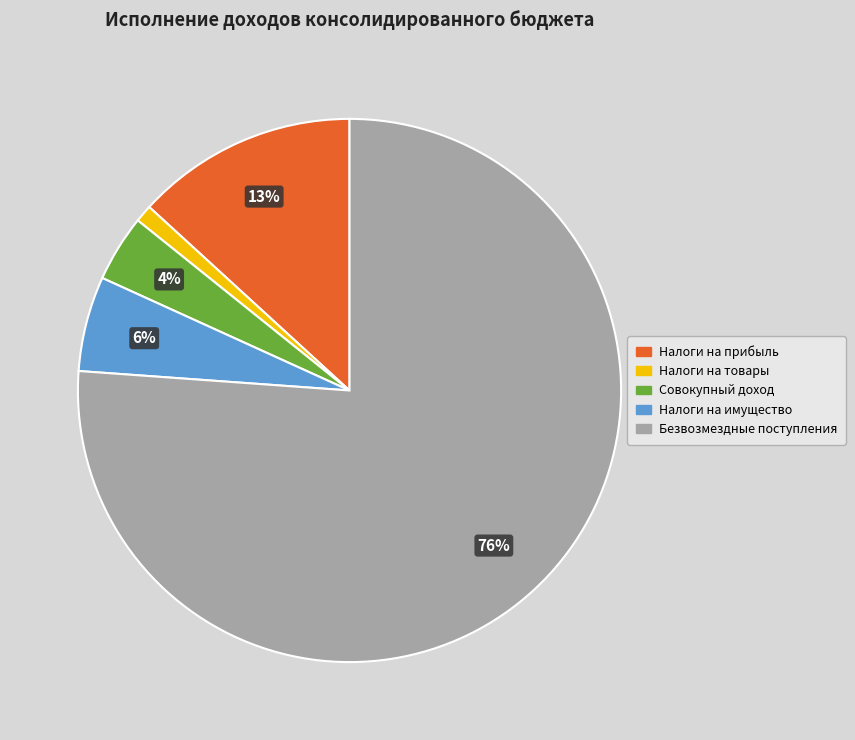

To the nearest percent, what is the difference between the largest and smallest slice percentages?

75%